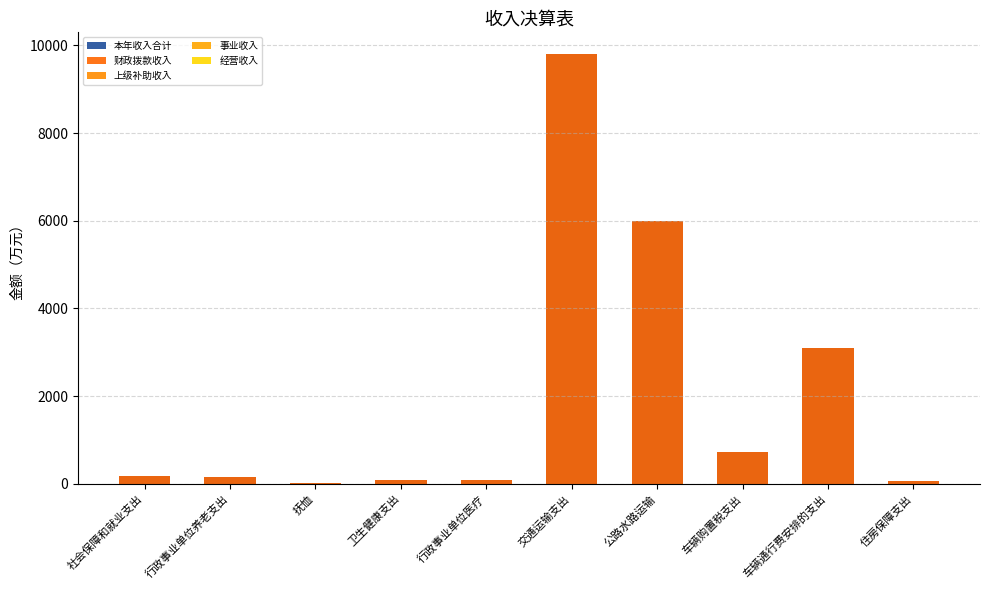

Where does the 财政拨款收入 series first go above 190?

社会保障和就业支出